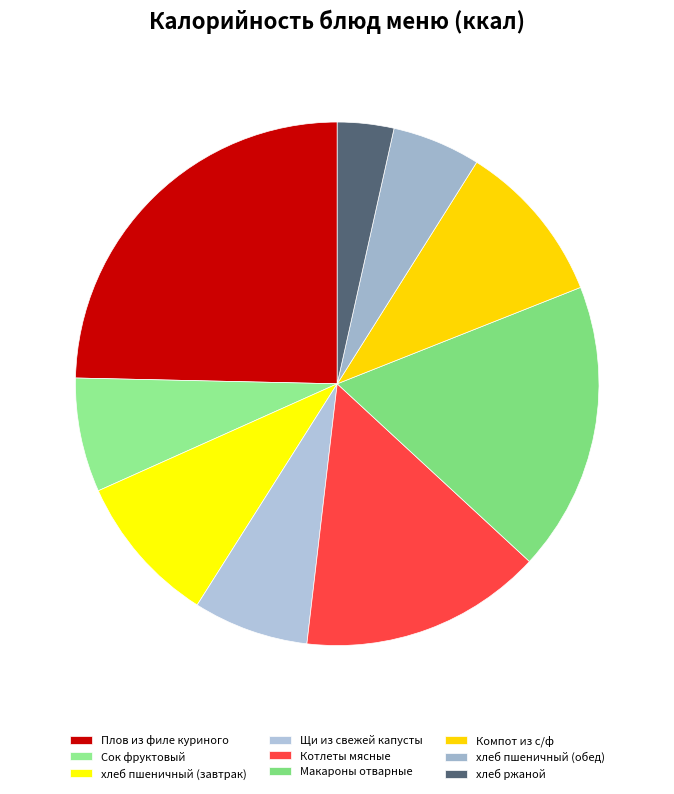

Is it true that Плов из филе куриного is 37% of the pie?

False